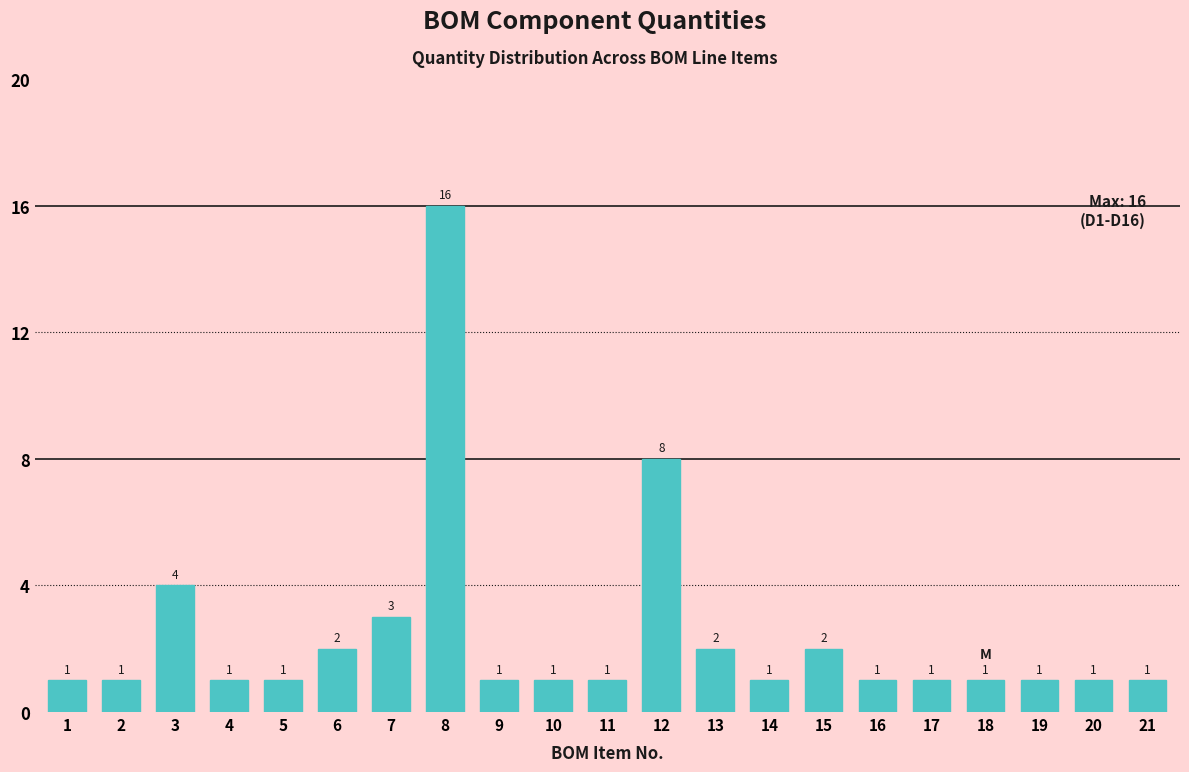

Reading left to right, transcribe all the data shown in this chart.

1	1	4	1	1	2	3	16	1	1	1	8	2	1	2	1	1	1	1	1	1